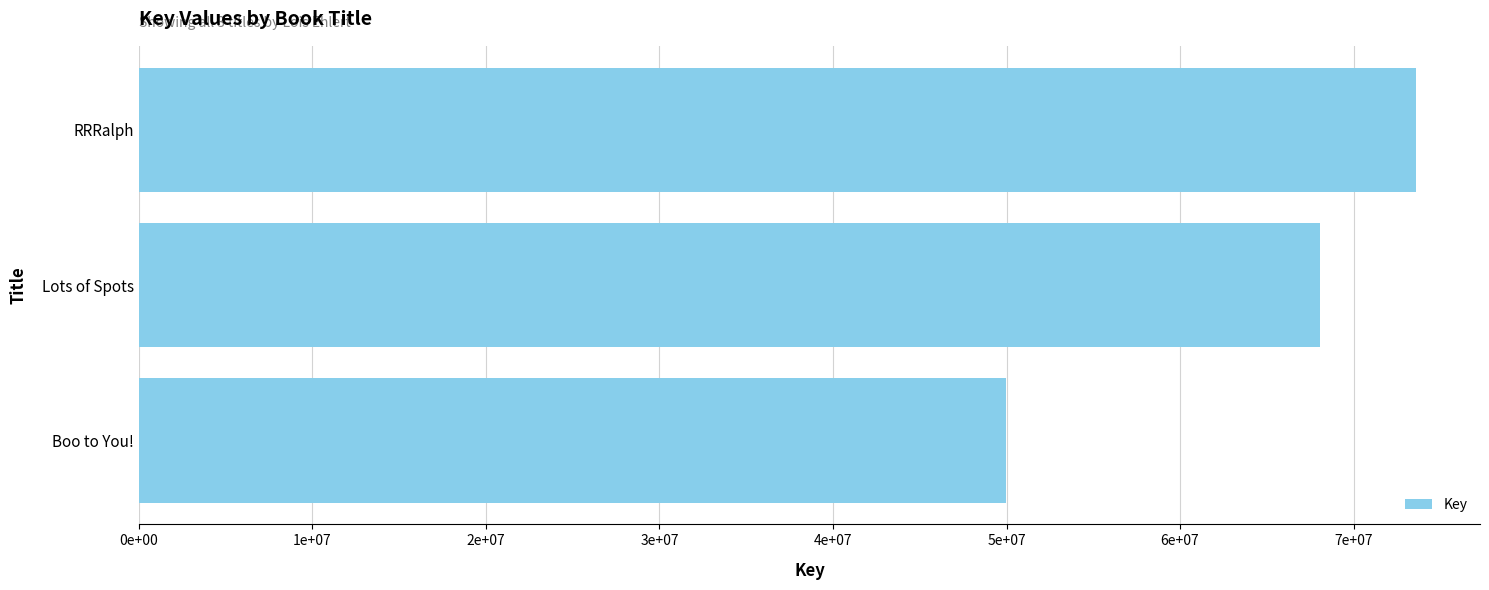

What is the difference between the maximum and minimum values?

23626298